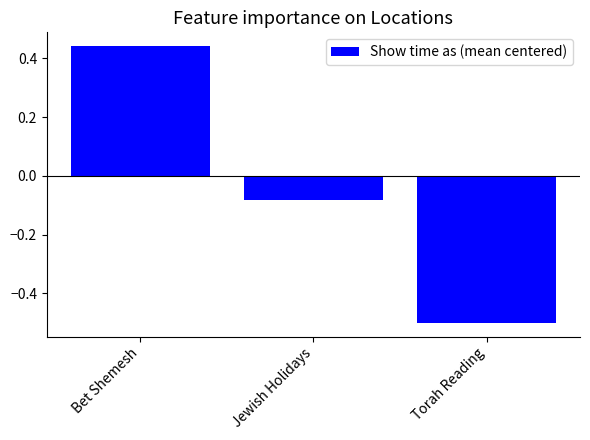

The chart shows a value of 0.8 at Bet Shemesh. True or false?

False